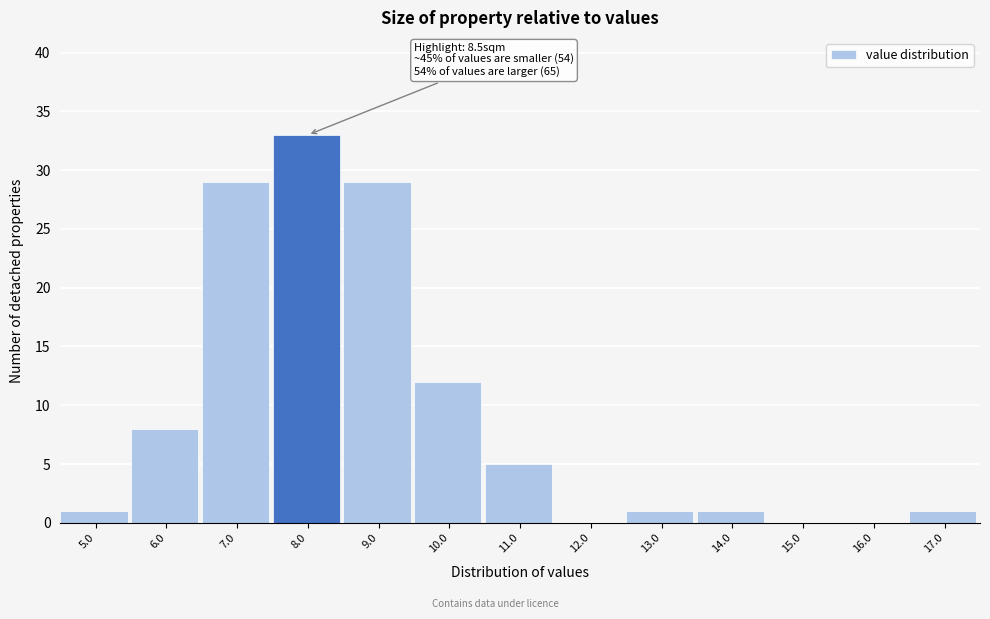

Reading left to right, transcribe all the data shown in this chart.

5.0=1	6.0=8	7.0=29	8.0=33	9.0=29	10.0=12	11.0=5	12.0=0	13.0=1	14.0=1	15.0=0	16.0=0	17.0=1